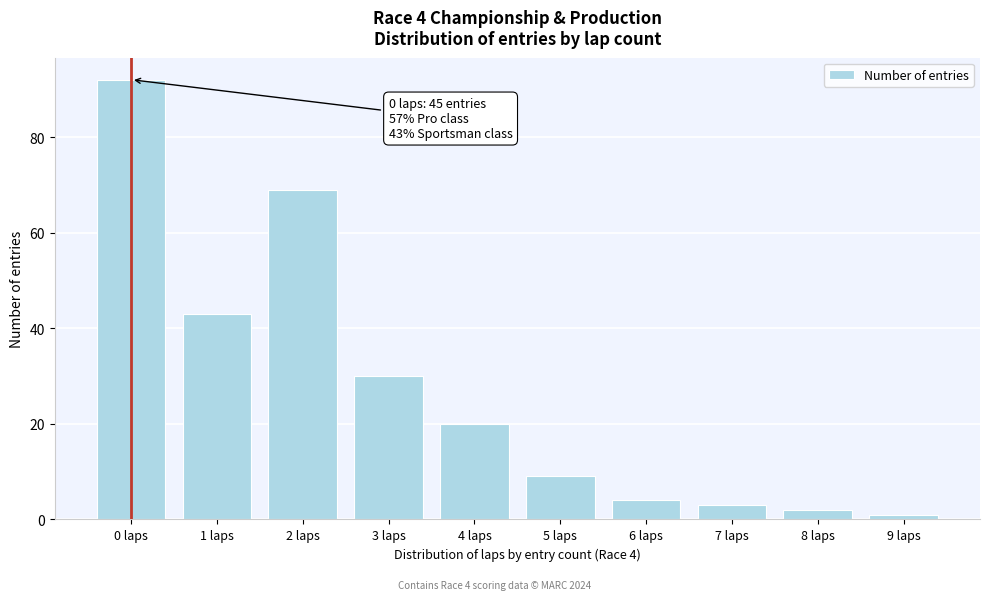

Reading left to right, what are all the values shown in this chart?

0 laps=92	1 laps=43	2 laps=69	3 laps=30	4 laps=20	5 laps=9	6 laps=4	7 laps=3	8 laps=2	9 laps=1